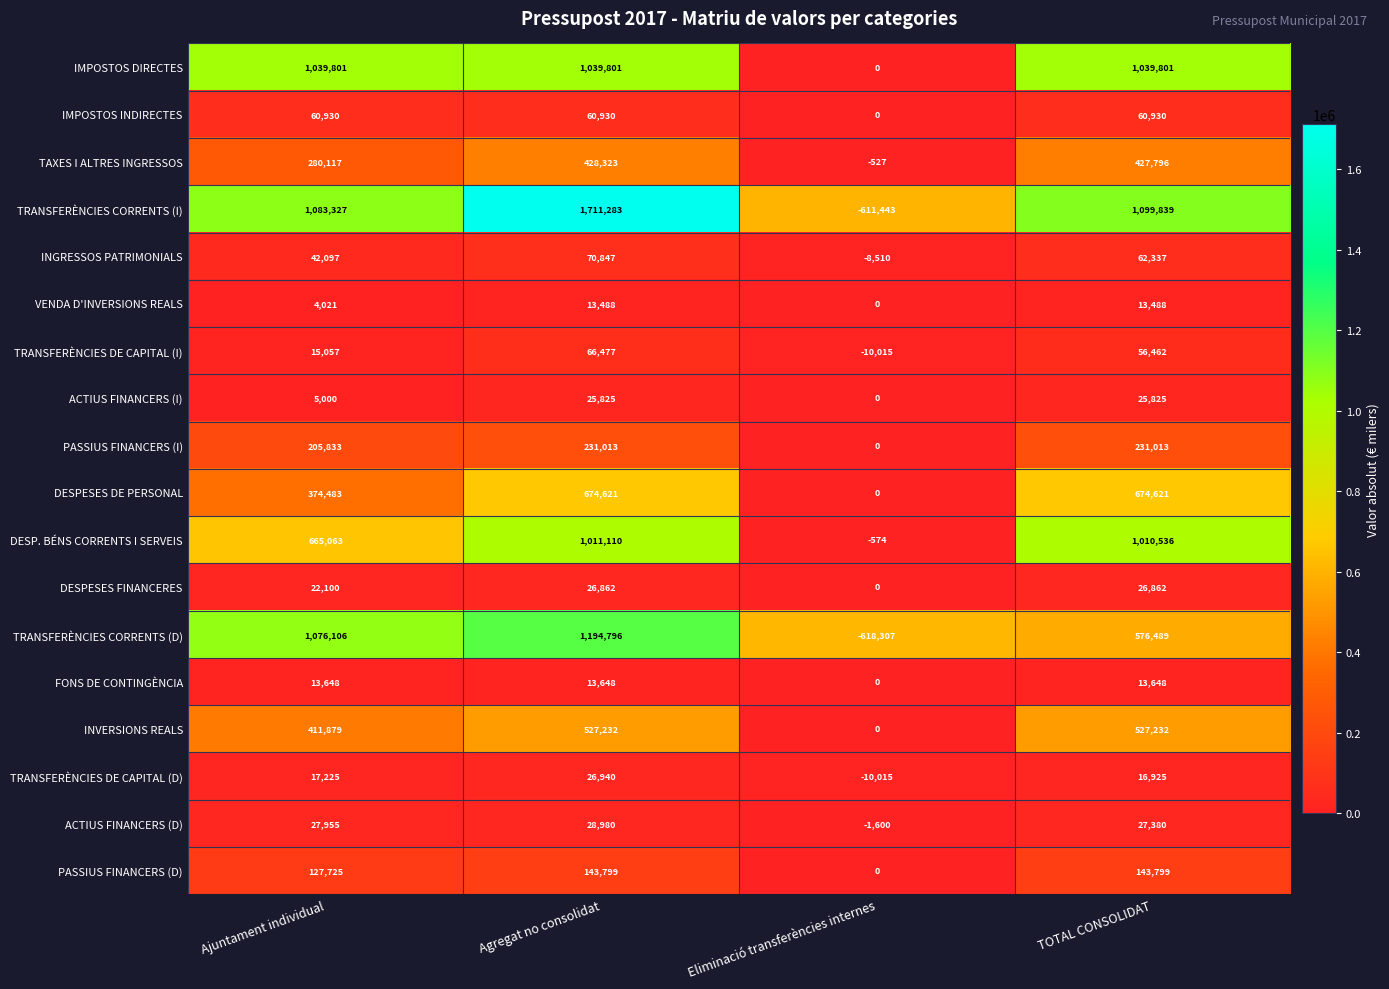

What is the difference between the second highest and minimum values in the ACTIUS FINANCERS (I) series?

25825